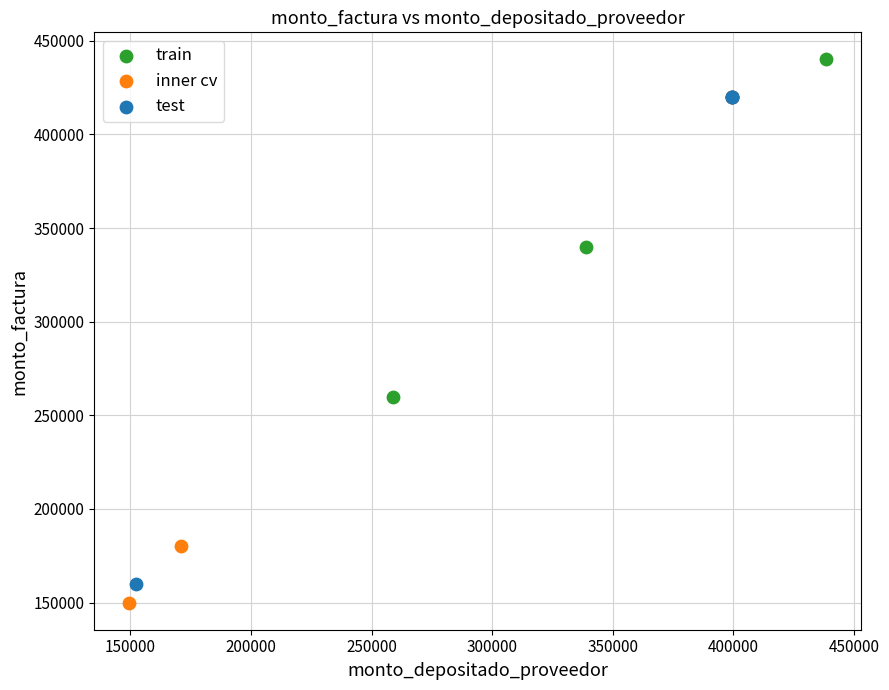

Which series reaches the maximum Y coordinate?

train